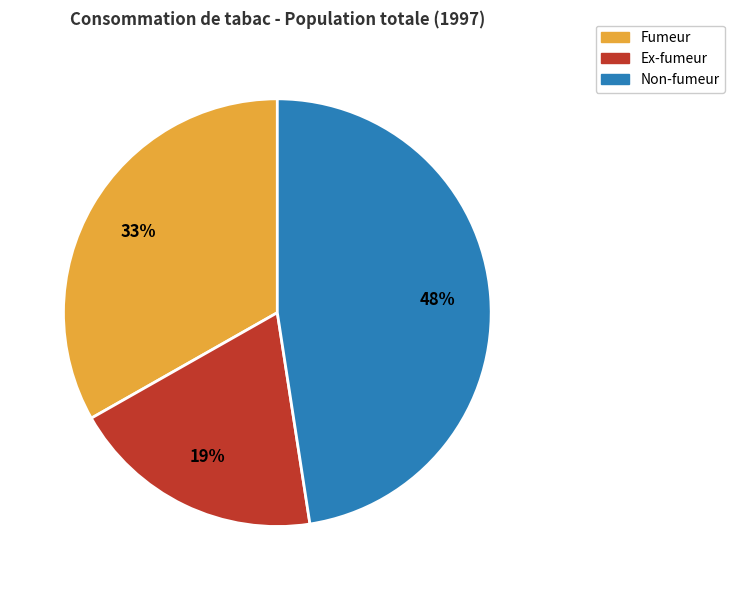

To the nearest percent, what is the average slice percentage?

33%